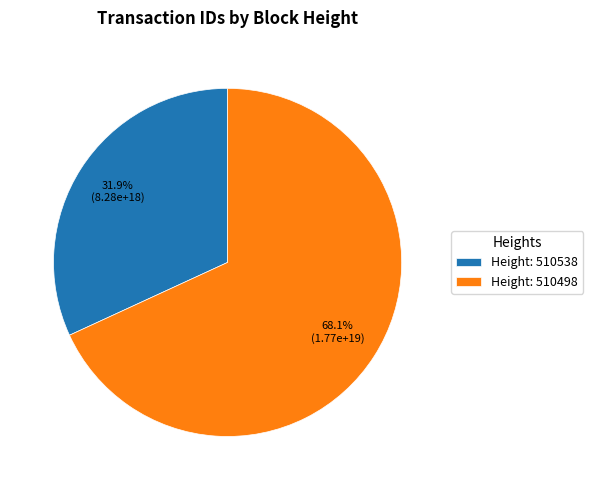

What is the ratio of the value at Height: 510538 to the value at Height: 510498?

0.5